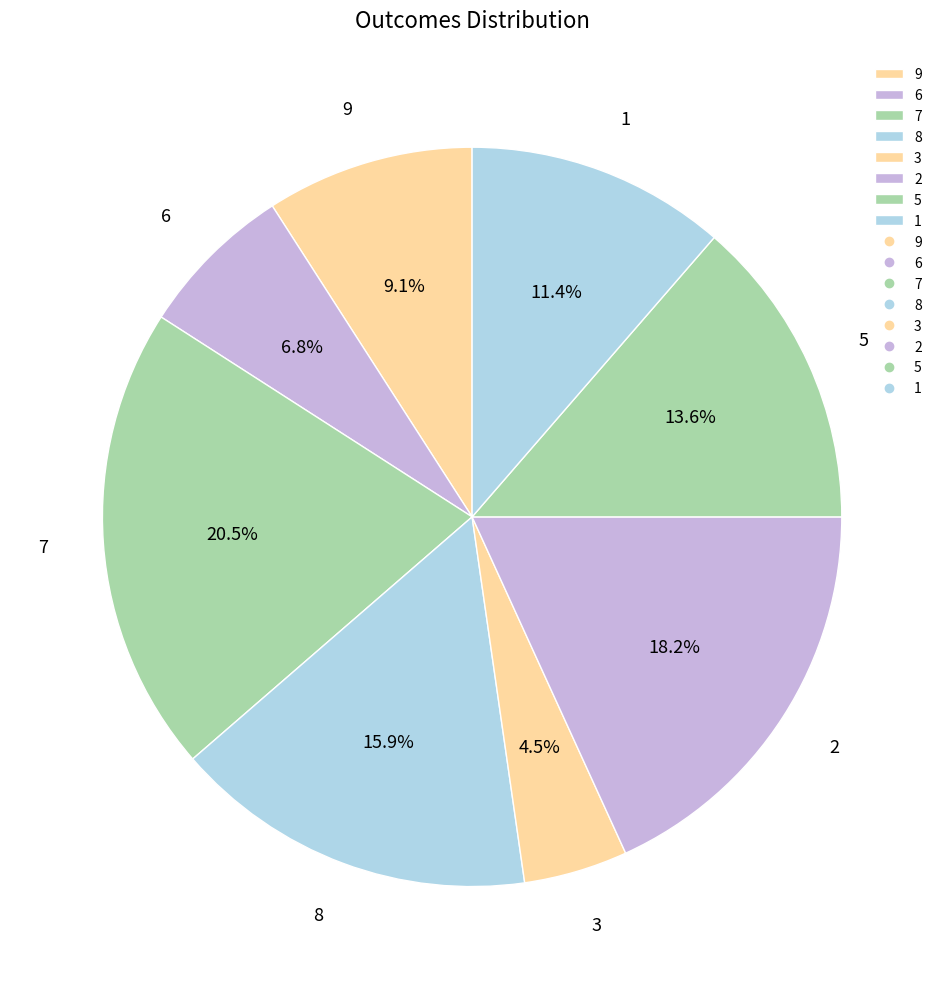

Is 2 the majority of the pie?

No